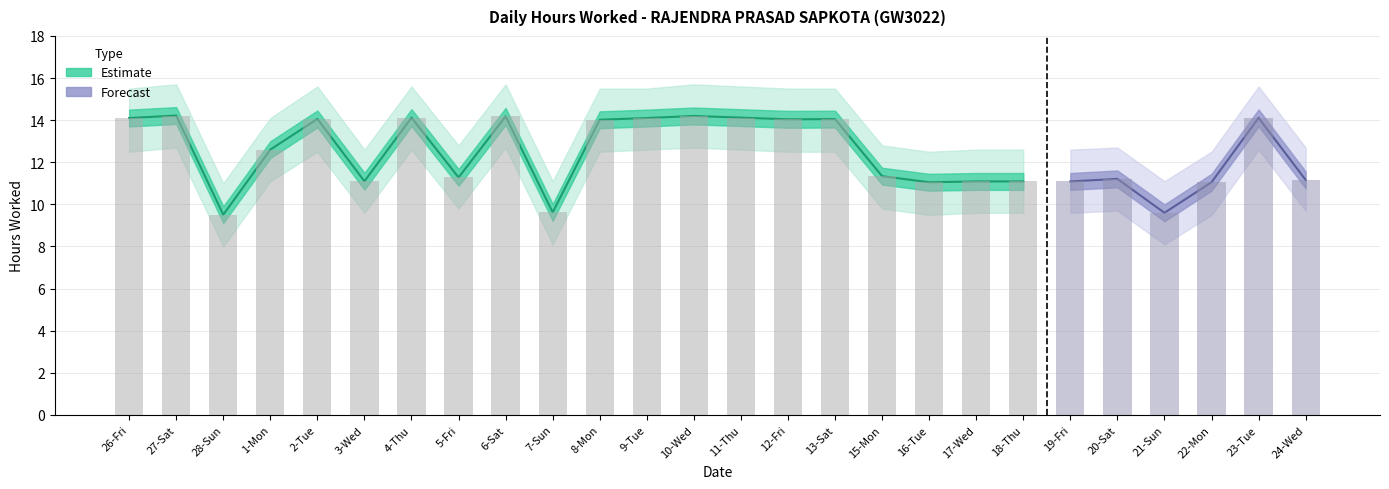

What is the difference between the Hours Worked values at 15-Mon and 26-Fri?

2.8